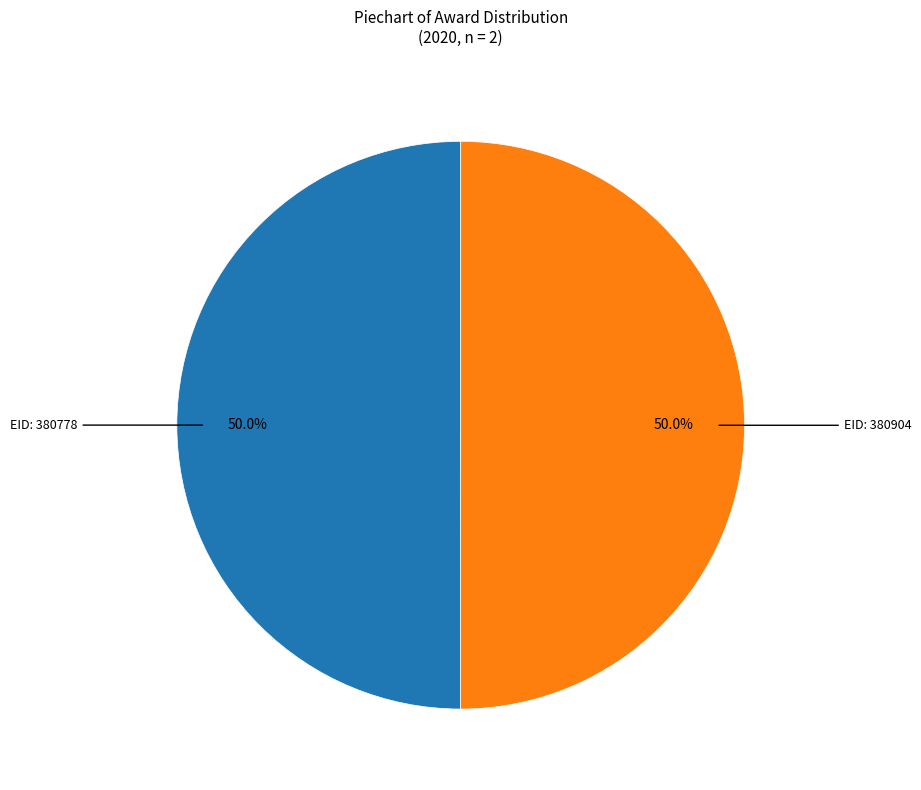

To the nearest percent, what is the average slice percentage?

50%